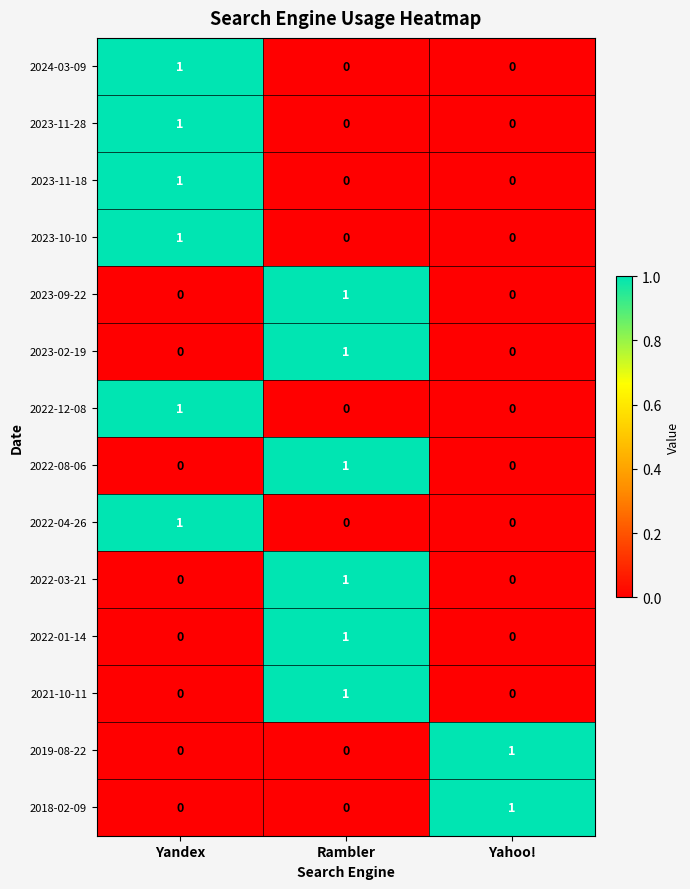

What is the total value across all series at Rambler?

6